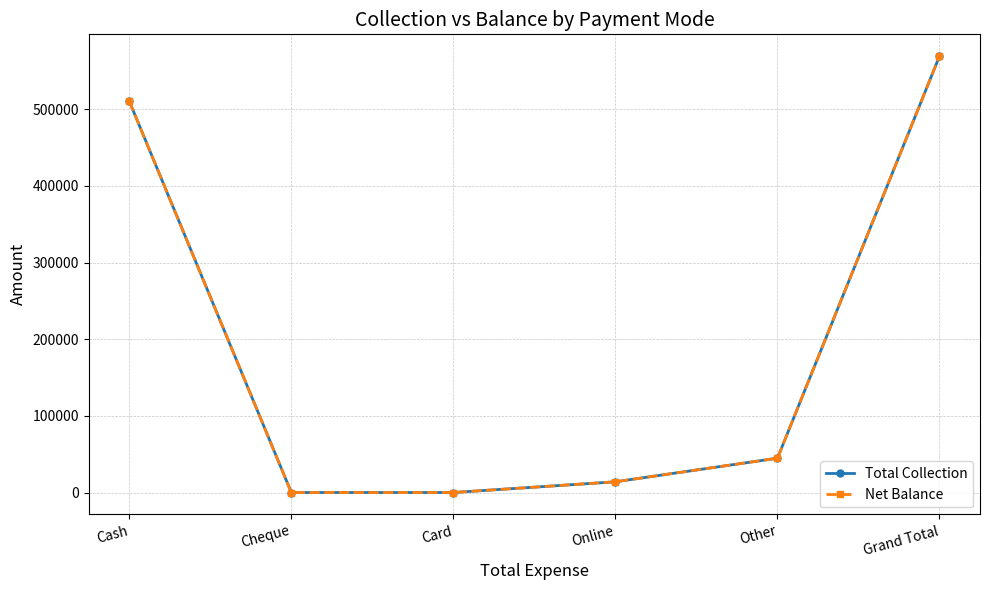

Reading left to right, transcribe all the data shown in this chart.

Total Collection: Cash=510487.4	Cheque=0.0	Card=0.0	Online=13999.0	Other=44760.0	Grand Total=569246.4
Net Balance: Cash=510487.4	Cheque=0.0	Card=0.0	Online=13999.0	Other=44760.0	Grand Total=569246.4